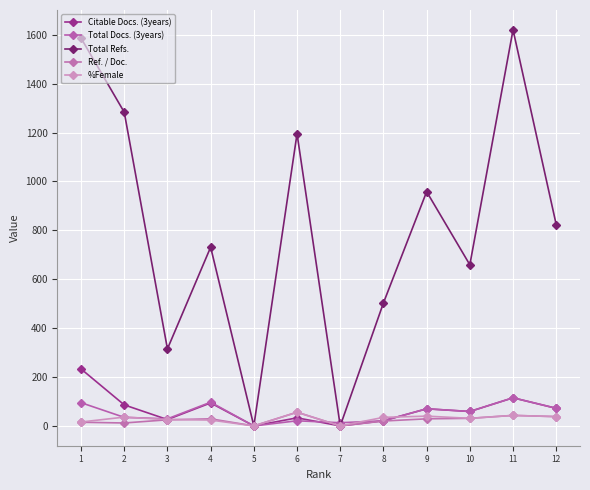

Which category has the lowest value in the Citable Docs. (3years) series?

5